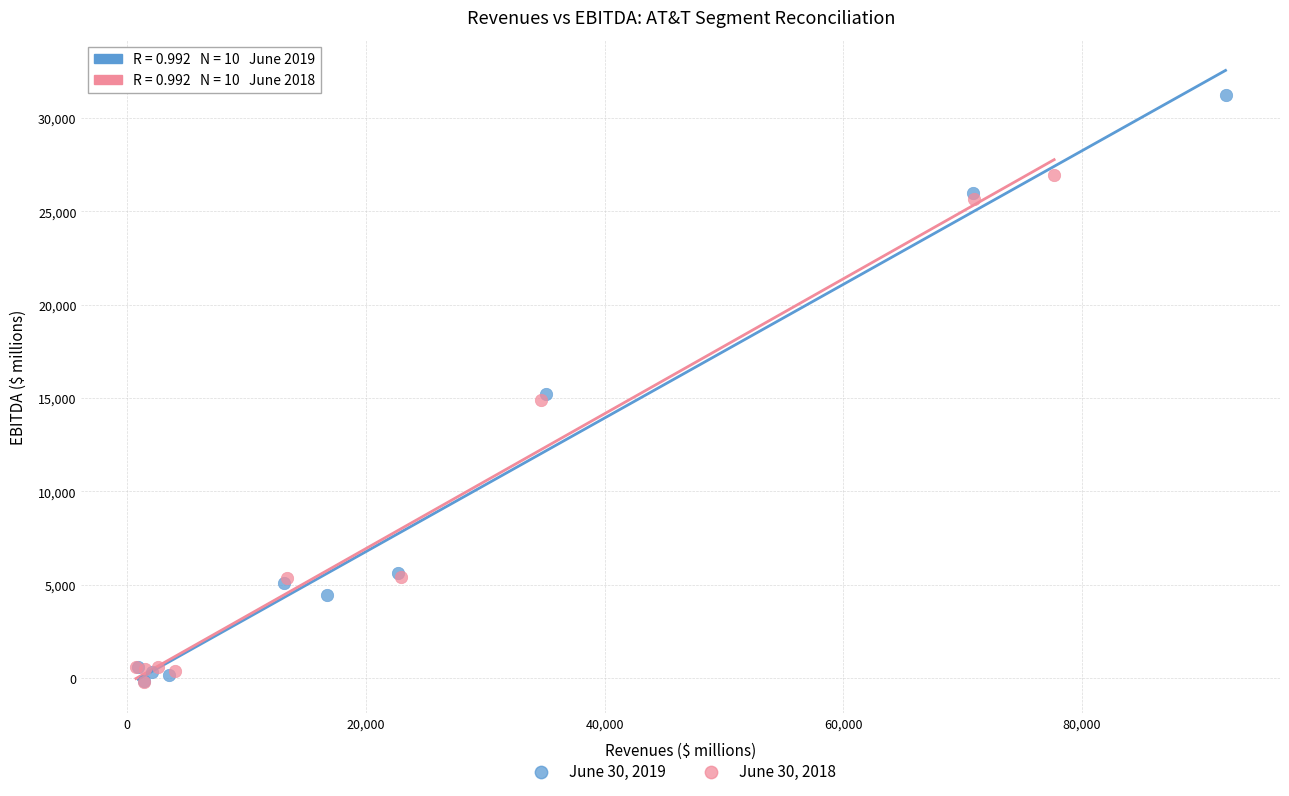

Which series has the widest spread of Y values?

June 30, 2019